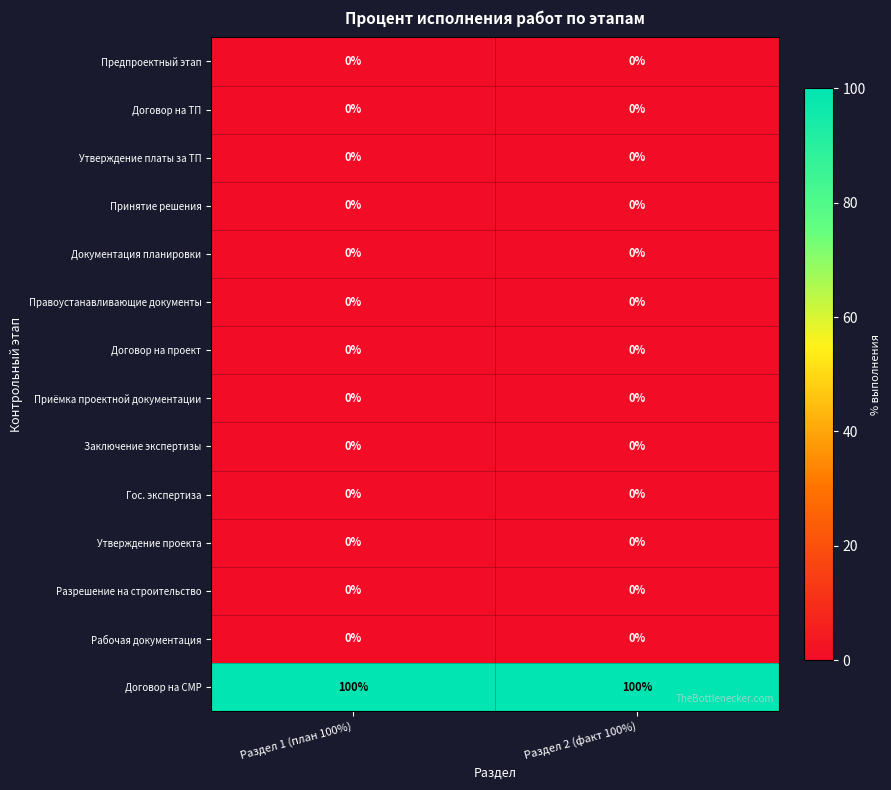

Reading right to left, extract all data points from this chart.

Предпроектный этап: 0	0
Договор на ТП: 0	0
Утверждение платы за ТП: 0	0
Принятие решения: 0	0
Документация планировки: 0	0
Правоустанавливающие документы: 0	0
Договор на проект: 0	0
Приёмка проектной документации: 0	0
Заключение экспертизы: 0	0
Гос. экспертиза: 0	0
Утверждение проекта: 0	0
Разрешение на строительство: 0	0
Рабочая документация: 0	0
Договор на СМР: 100	100